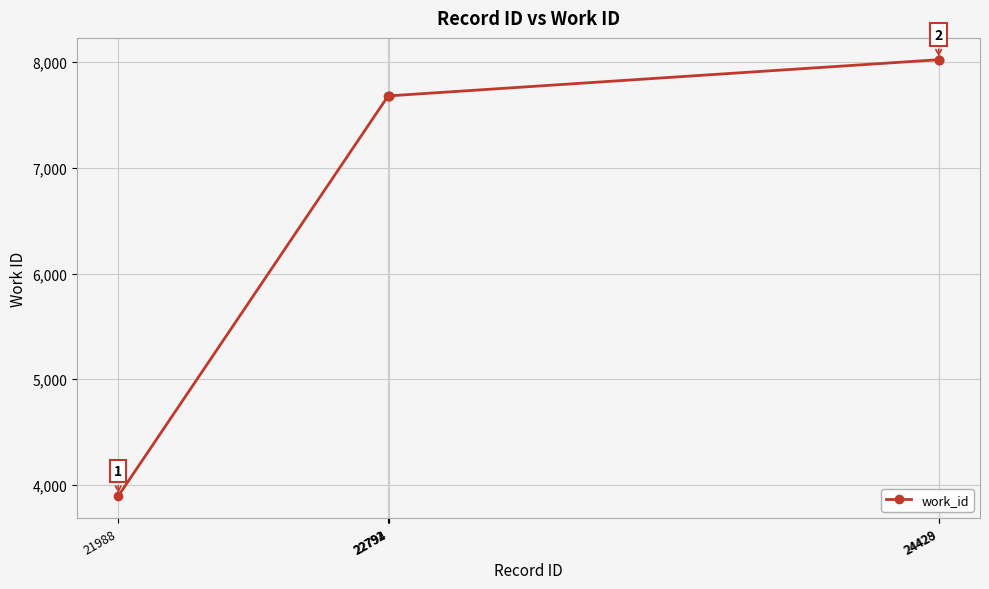

What is the sum of all values?

42987